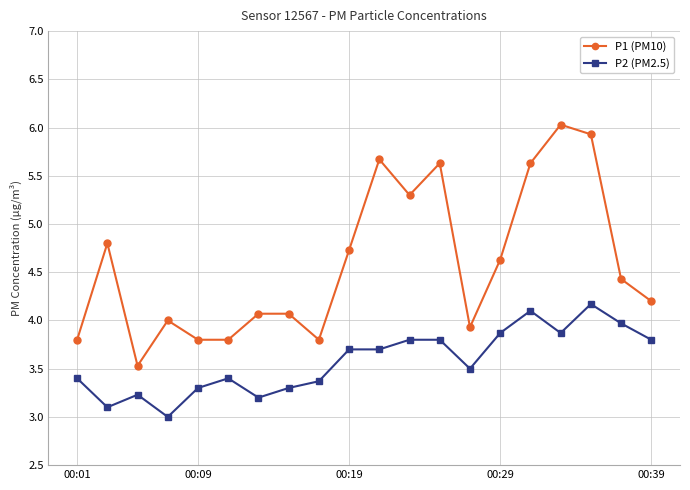

True or false: P2 (PM2.5) has more than 0 points higher than both neighbors.

True